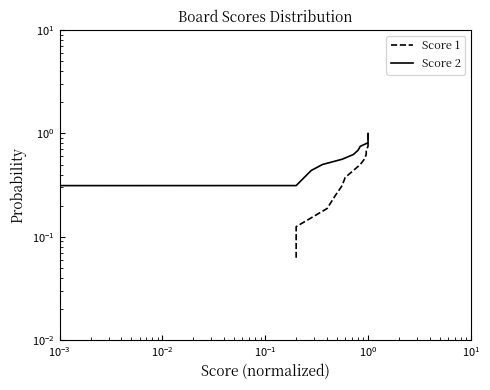

What is the difference between the maximum and minimum values in the Score 1 series?

0.9